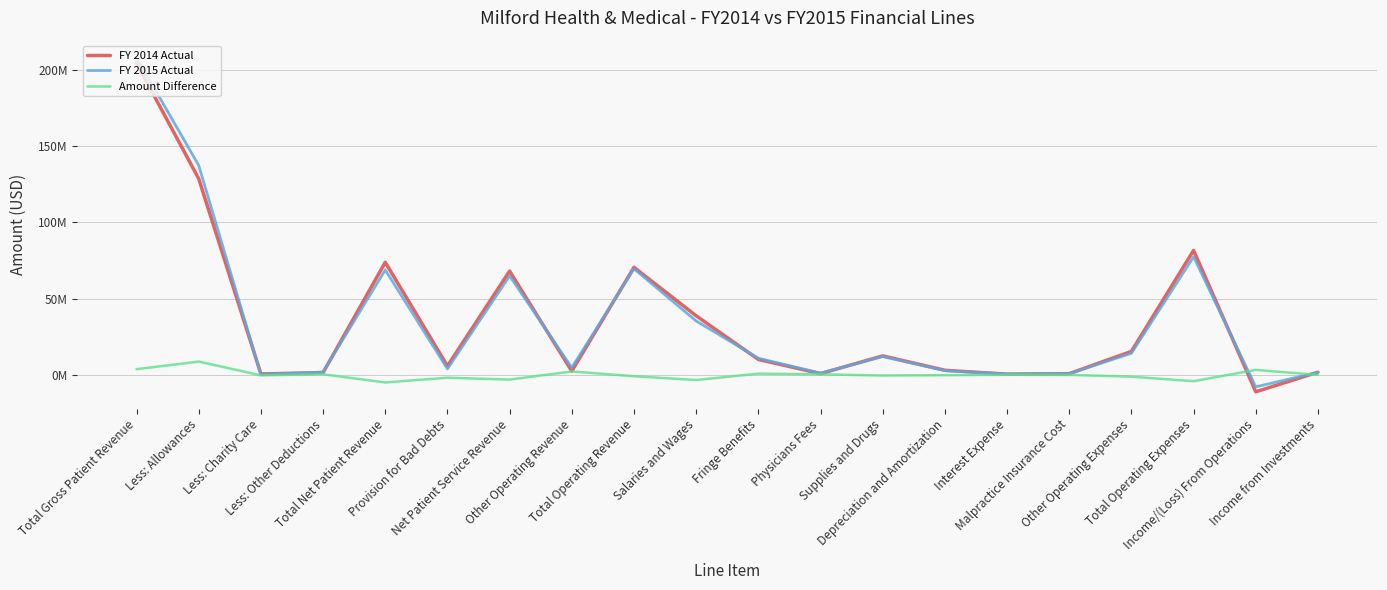

The value of FY 2014 Actual at Less: Other Deductions is 1442946. True or false?

True